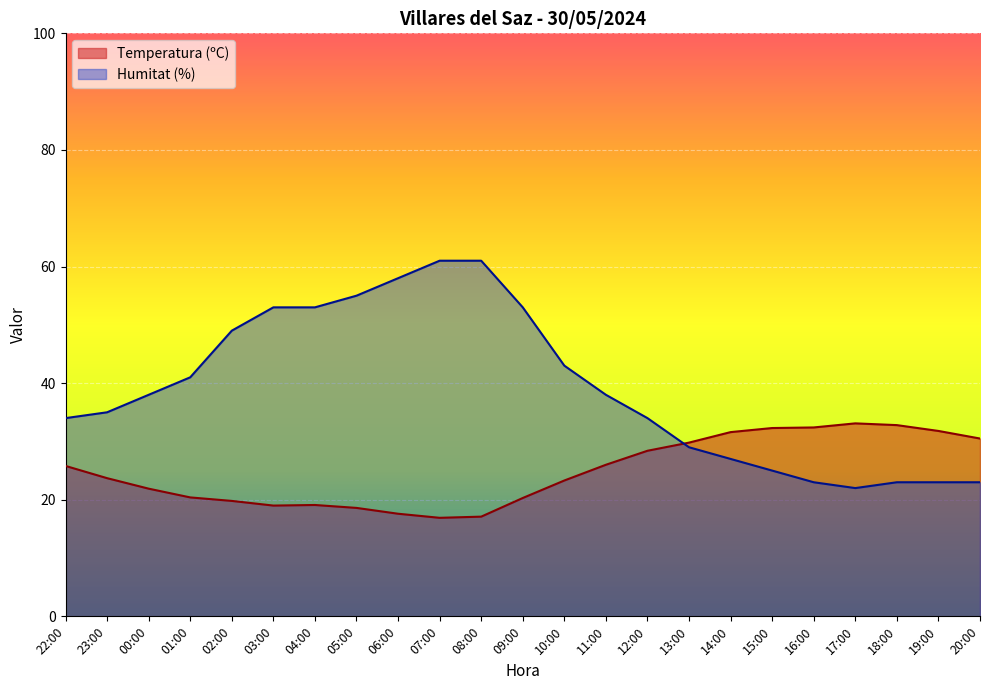

What is the label of the 17th point from the left?

14:00